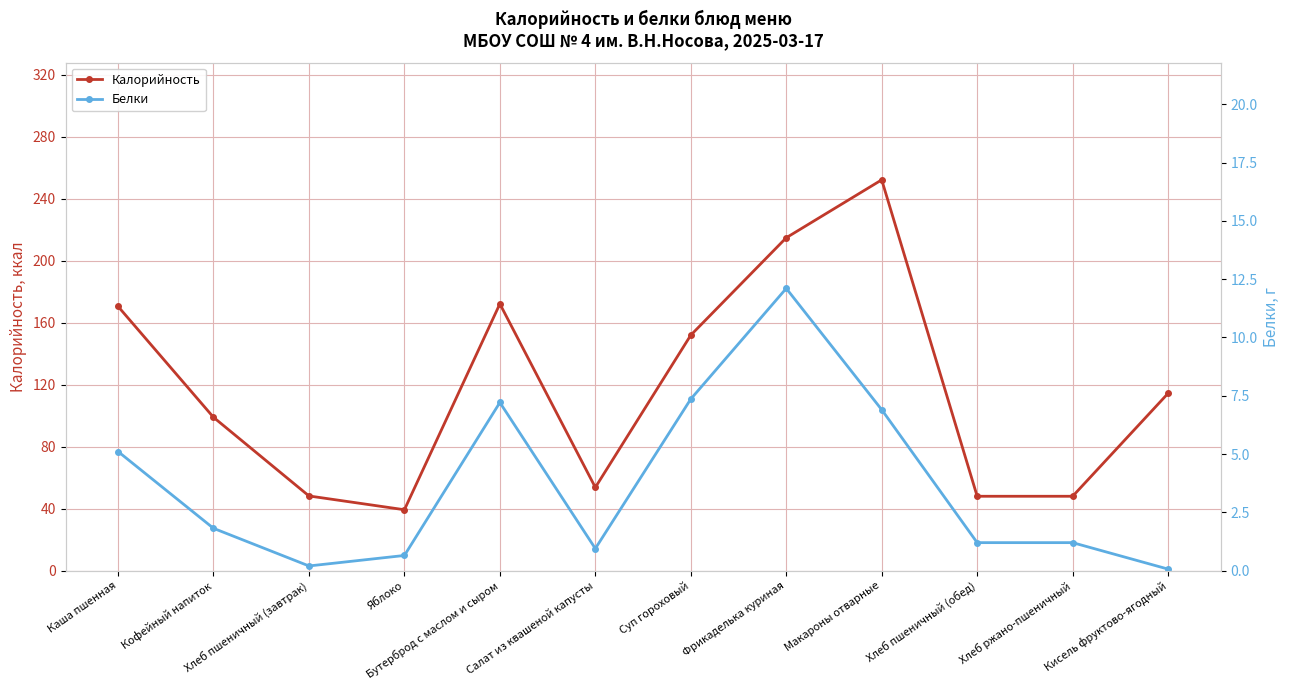

The value of Калорийность at Хлеб ржано-пшеничный is 48.0. True or false?

True